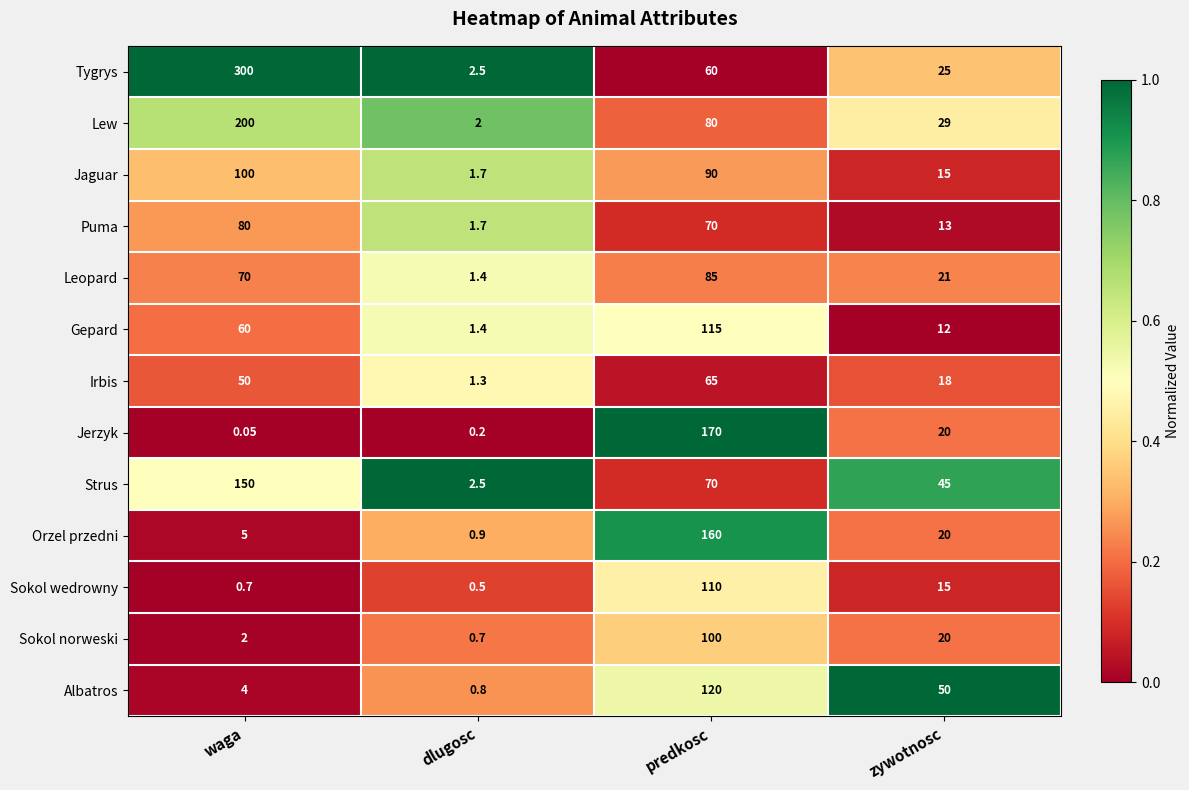

Rank the series at waga from highest to lowest value.

Tygrys, Lew, Strus, Jaguar, Puma, Leopard, Gepard, Irbis, Orzel przedni, Albatros, Sokol norweski, Sokol wedrowny, Jerzyk